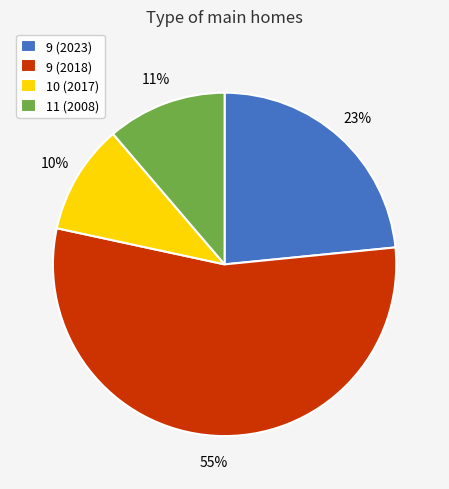

What percentage is the 9 (2023) slice, to the nearest percent?

23%